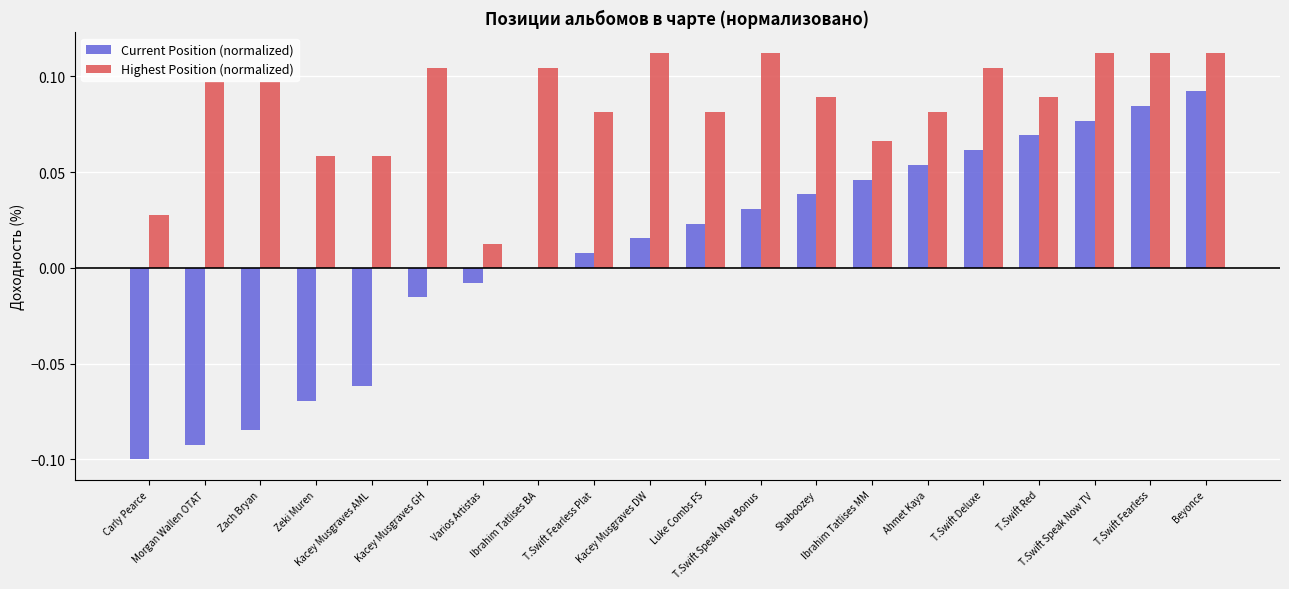

At which category is the sum across all series the highest?

Beyonce